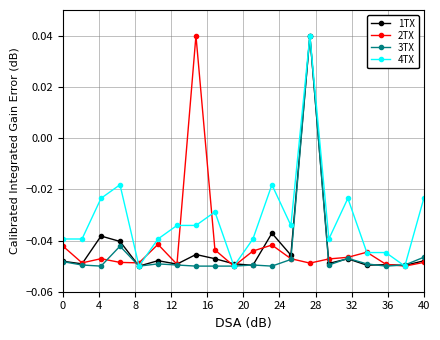

True or false: 3TX has more than 0 interior local peaks.

True